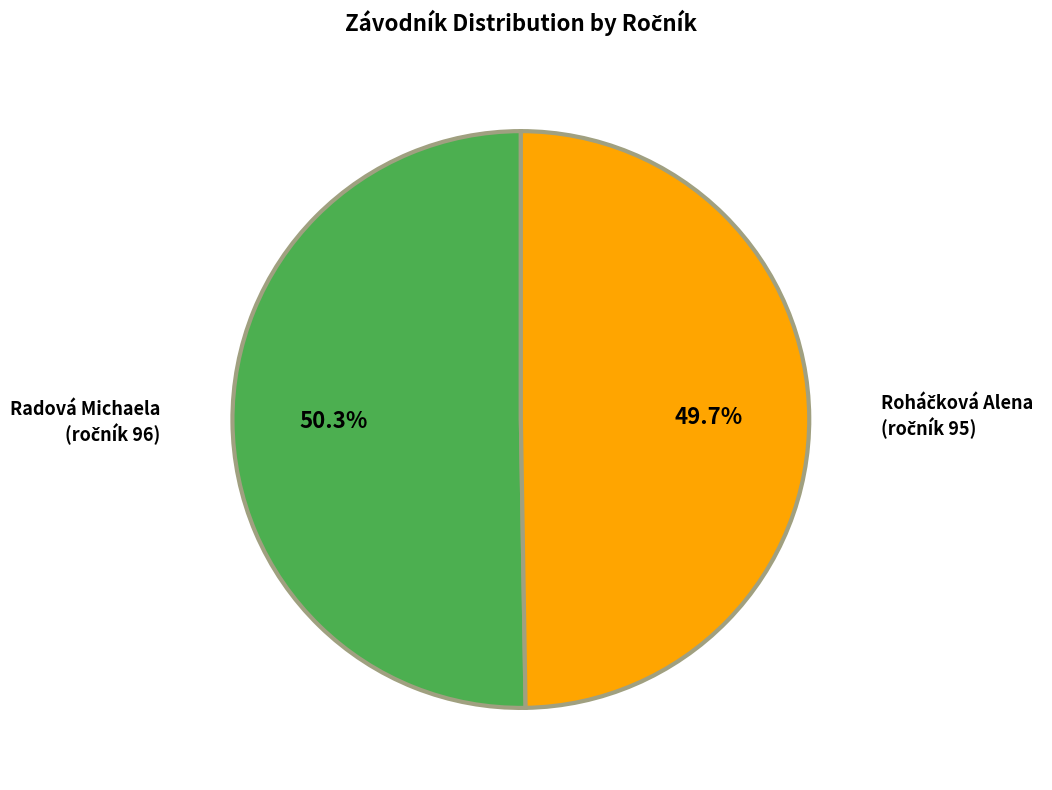

How many slices are in this pie chart?

2